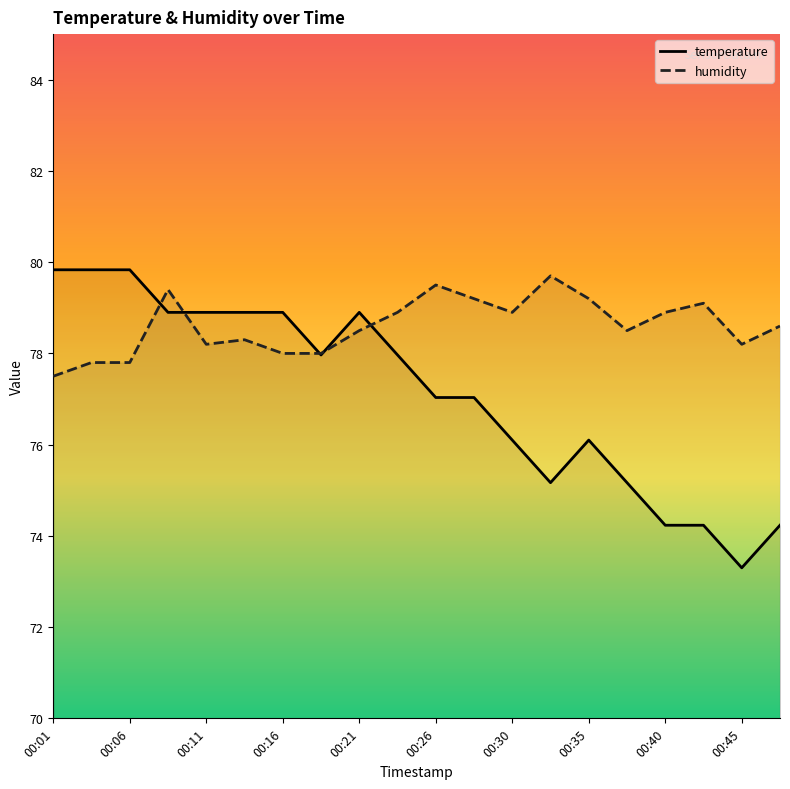

How many values in the humidity series exceed 78?

15